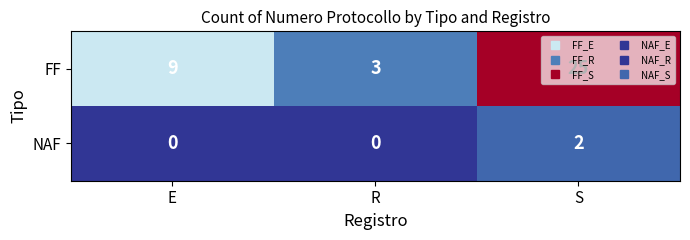

Where is FF nearest to the value 14?

E